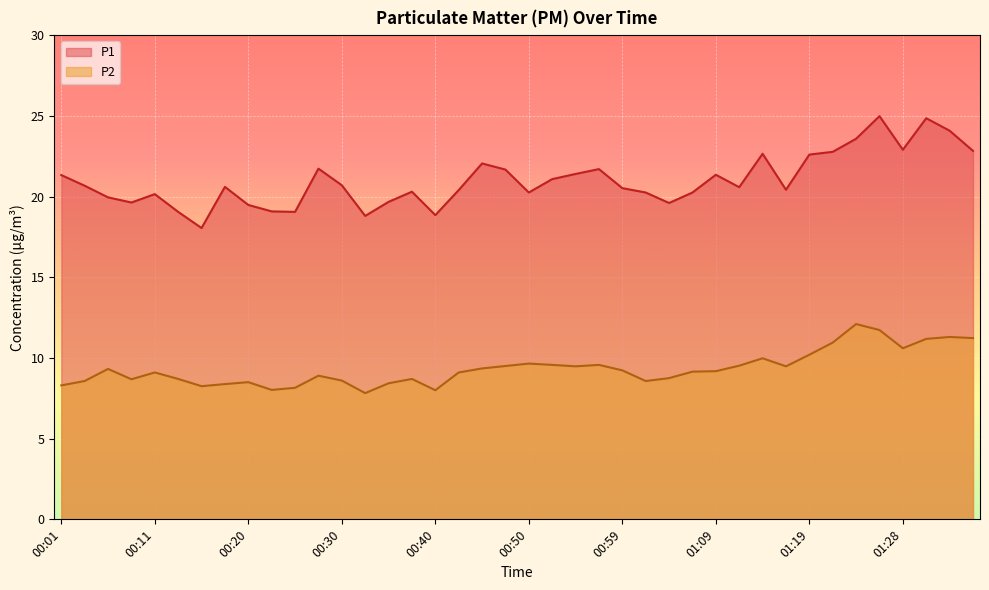

True or false: P1 has a value of 16.1 at 01:23.

False